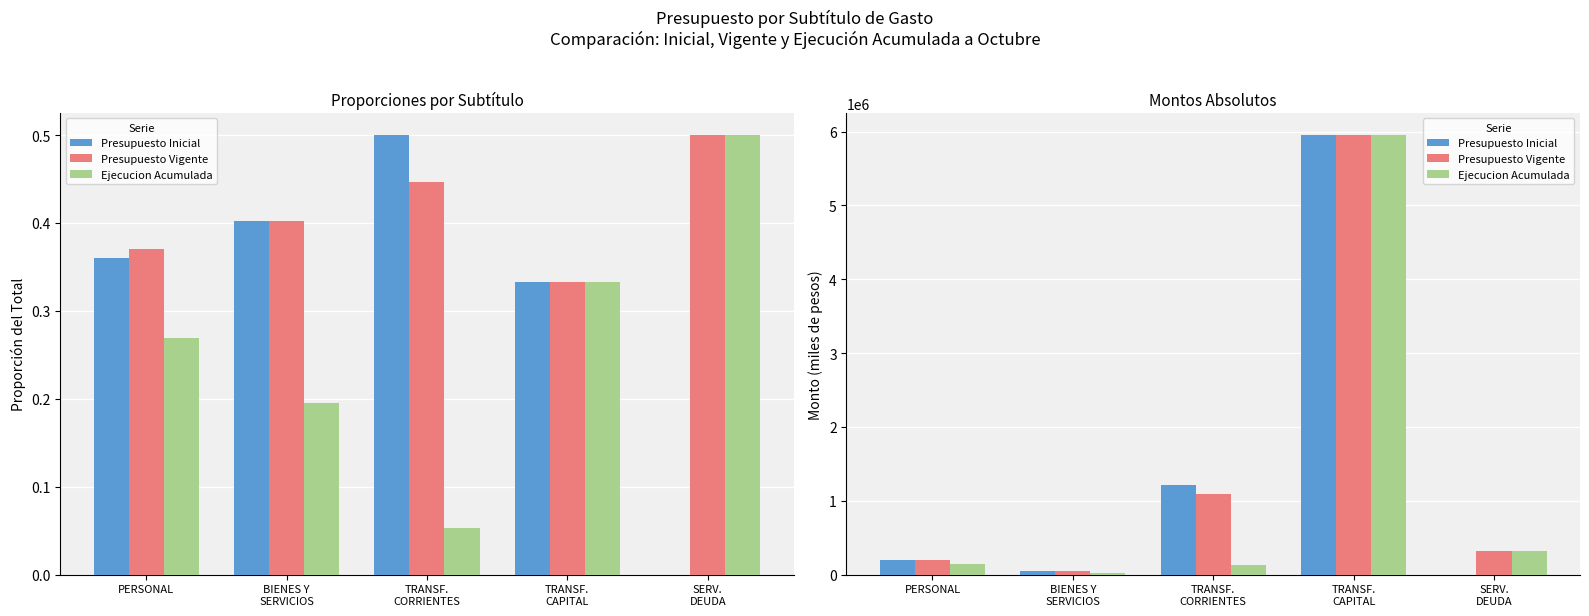

What is the difference between the maximum and minimum values in the Presupuesto Inicial series?

5954802